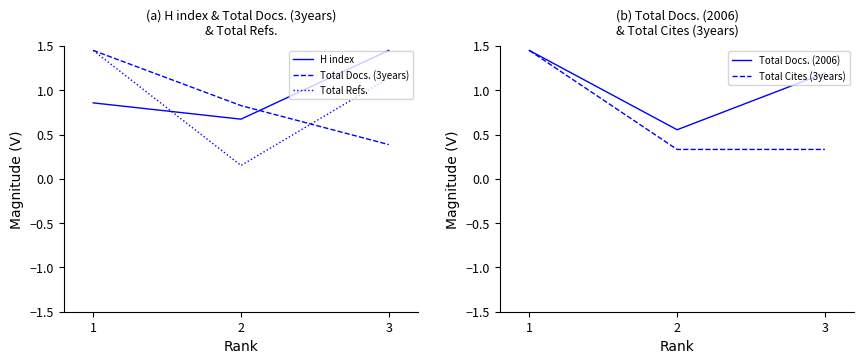

How many Total Cites (3years) values are between 0 and 1?

2